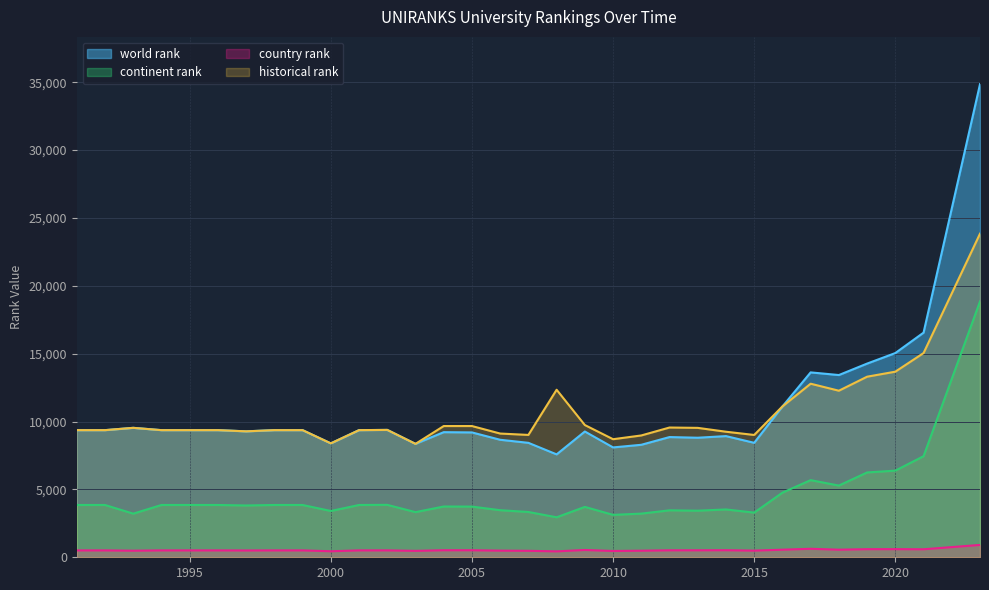

Reading left to right, extract all data points from this chart.

world rank: 1991=9368.0	1992=9368.0	1993=9538.0	1994=9368.0	1995=9368.0	1996=9368.0	1997=9280.0	1998=9368.0	1999=9368.0	2000=8394.0	2001=9368.0	2002=9386.0	2003=8357.0	2004=9219.0	2005=9200.0	2006=8659.0	2007=8433.0	2008=7582.0	2009=9268.0	2010=8095.0	2011=8289.0	2012=8858.0	2013=8809.0	2014=8929.0	2015=8434.0	2016=11111.0	2017=13624.0	2018=13428.0	2019=14272.0	2020=15048.0	2021=16553.0	2023=34859.0
continent rank: 1991=3853.0	1992=3853.0	1993=3215.0	1994=3853.0	1995=3853.0	1996=3853.0	1997=3817.0	1998=3853.0	1999=3853.0	2000=3412.0	2001=3853.0	2002=3863.0	2003=3327.0	2004=3741.0	2005=3735.0	2006=3469.0	2007=3338.0	2008=2947.0	2009=3713.0	2010=3125.0	2011=3218.0	2012=3460.0	2013=3433.0	2014=3524.0	2015=3292.0	2016=4762.0	2017=5684.0	2018=5284.0	2019=6251.0	2020=6385.0	2021=7448.0	2023=18854.0
country rank: 1991=508.0	1992=508.0	1993=485.0	1994=508.0	1995=508.0	1996=508.0	1997=502.0	1998=508.0	1999=508.0	2000=444.0	2001=508.0	2002=509.0	2003=473.0	2004=519.0	2005=518.0	2006=490.0	2007=477.0	2008=436.0	2009=538.0	2010=464.0	2011=485.0	2012=514.0	2013=515.0	2014=521.0	2015=491.0	2016=559.0	2017=626.0	2018=559.0	2019=597.0	2020=599.0	2021=590.0	2023=911.0
historical rank: 1991=9368.0	1992=9368.0	1993=9538.0	1994=9368.0	1995=9368.0	1996=9368.0	1997=9280.0	1998=9368.0	1999=9368.0	2000=8394.0	2001=9368.0	2002=9386.0	2003=8357.0	2004=9669.5	2005=9670.0	2006=9117.0	2007=9015.5	2008=12343.5	2009=9743.0	2010=8700.0	2011=8976.5	2012=9561.0	2013=9535.5	2014=9251.5	2015=9013.0	2016=11114.5	2017=12789.0	2018=12273.0	2019=13306.0	2020=13676.5	2021=15047.5	2023=23842.5